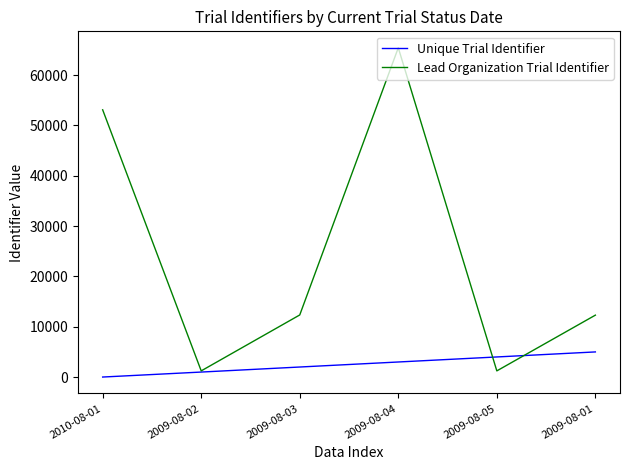

At which category is the sum across all series the highest?

2009-08-04